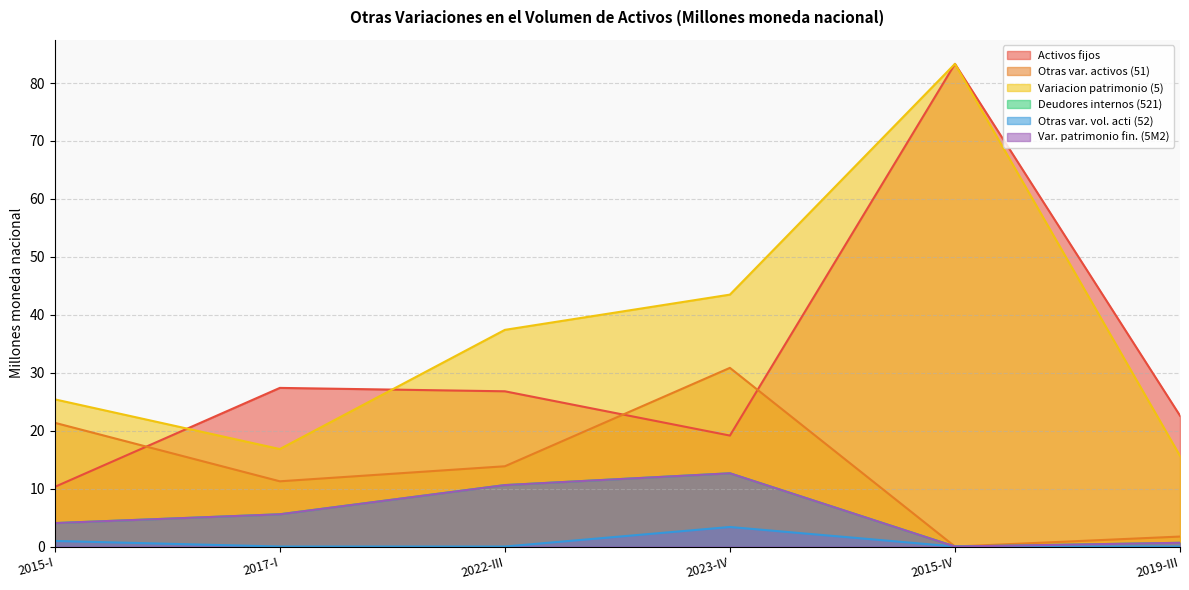

True or false: Var. patrimonio fin. (5M2) and Activos fijos intersect in this chart.

False